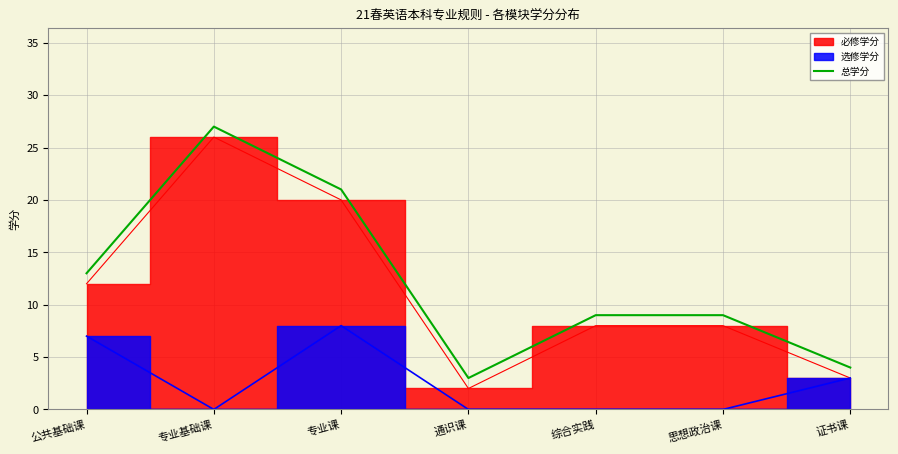

At which label does the data first exceed 9?

公共基础课